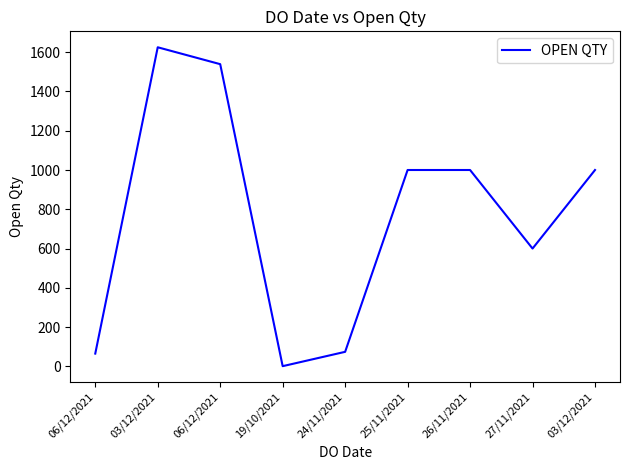

Does the chart have visible grid lines?

No